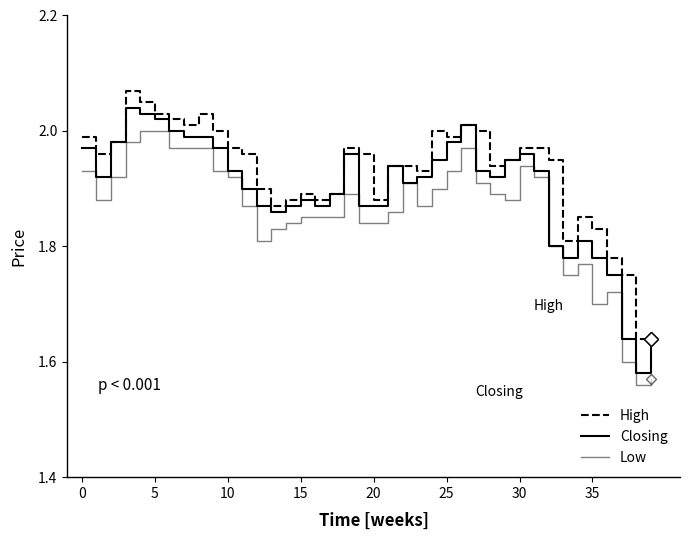

How many lines are shown in the chart?

3